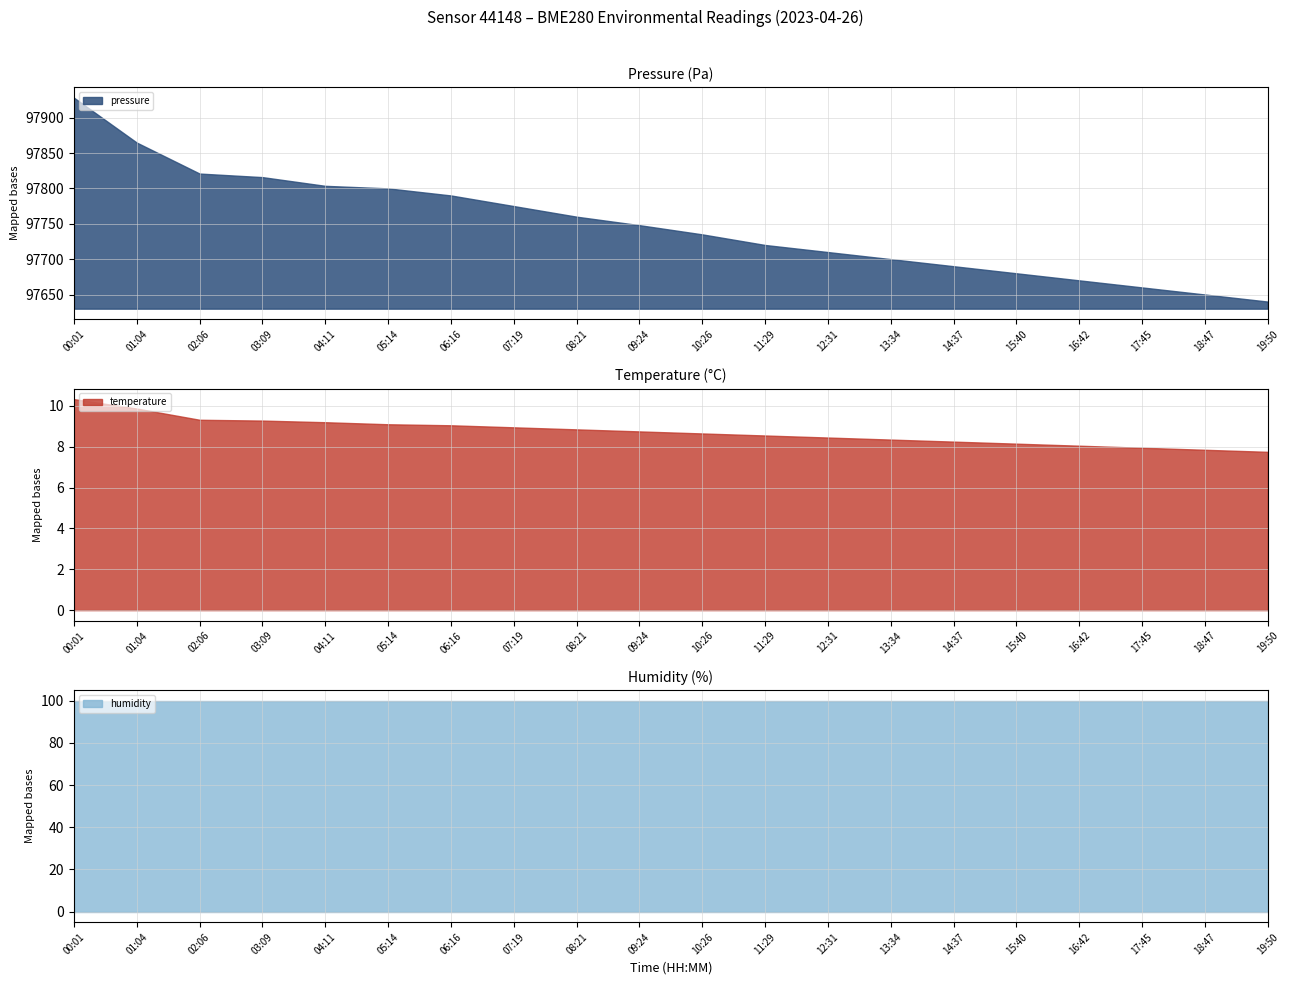

Rank the series at 07:19 from highest to lowest value.

pressure, humidity, temperature